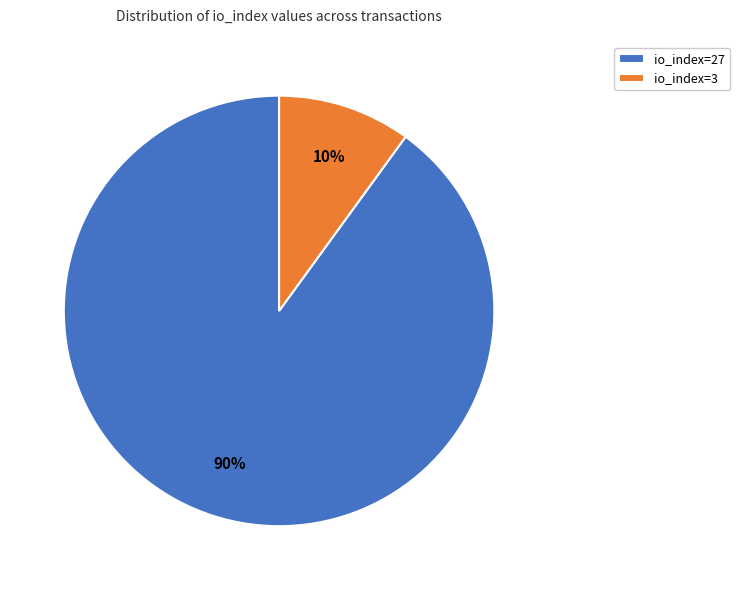

Is there a majority slice in this chart?

Yes